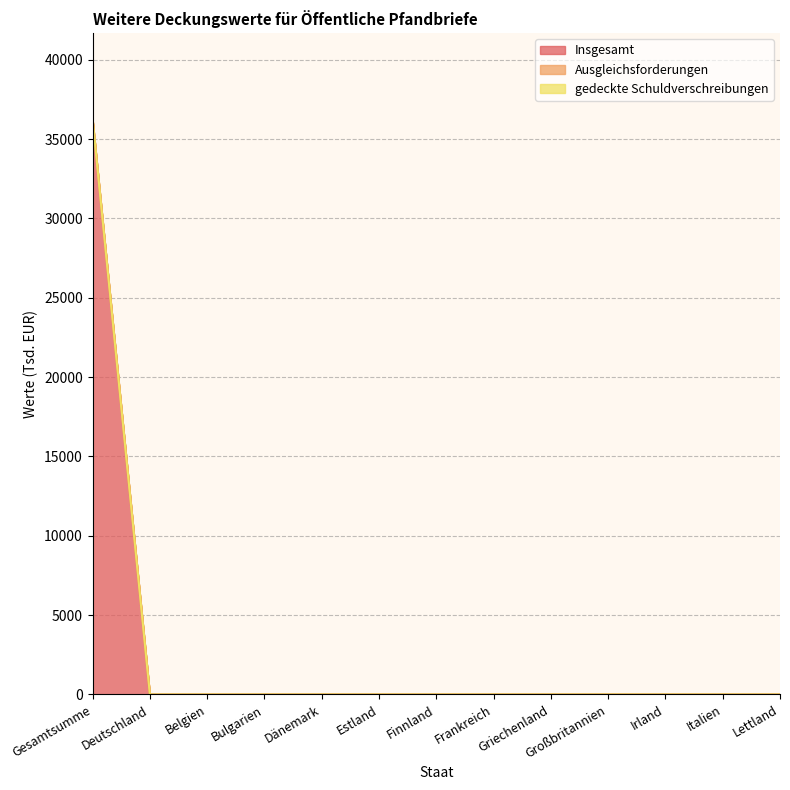

What are all the series names shown in the legend?

Insgesamt, Ausgleichsforderungen, gedeckte Schuldverschreibungen